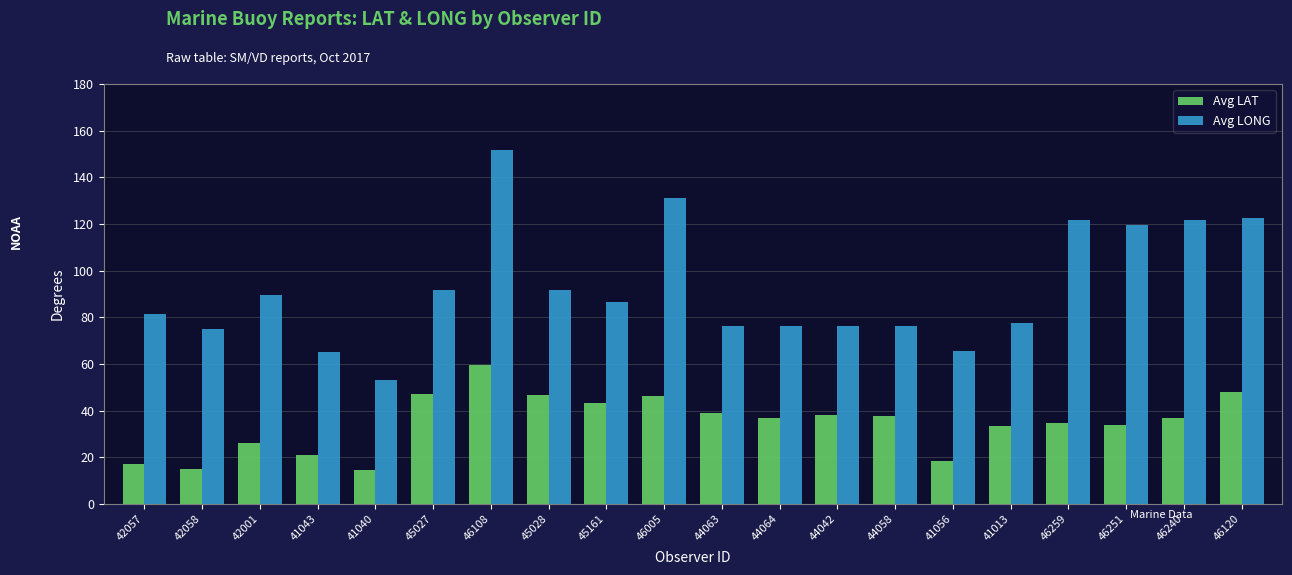

What is the difference between the highest and lowest values at 41013?

44.3